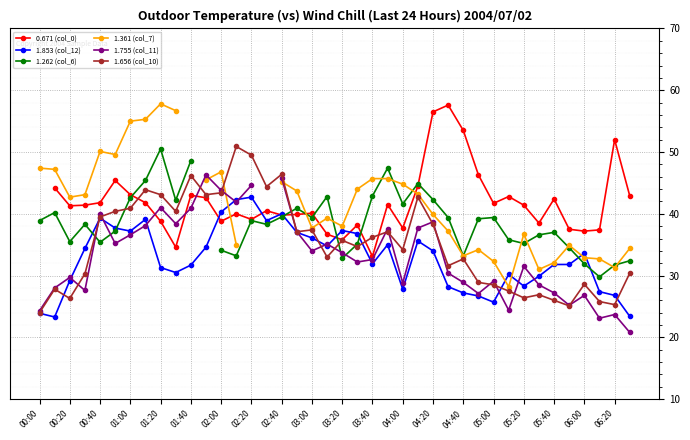

Which series has the widest spread of values?

1.361 (col_7)